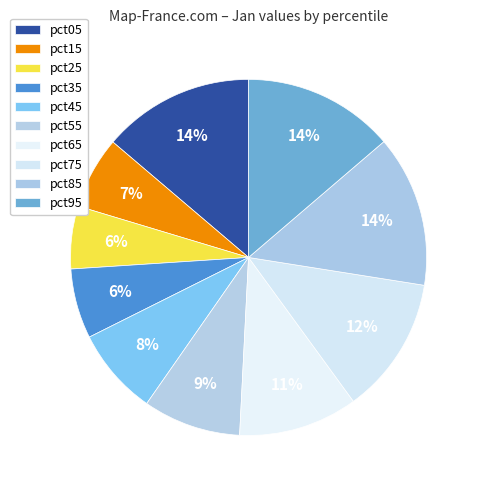

Rank the categories by value from lowest to highest.

pct25, pct35, pct15, pct45, pct55, pct65, pct75, pct95, pct85, pct05